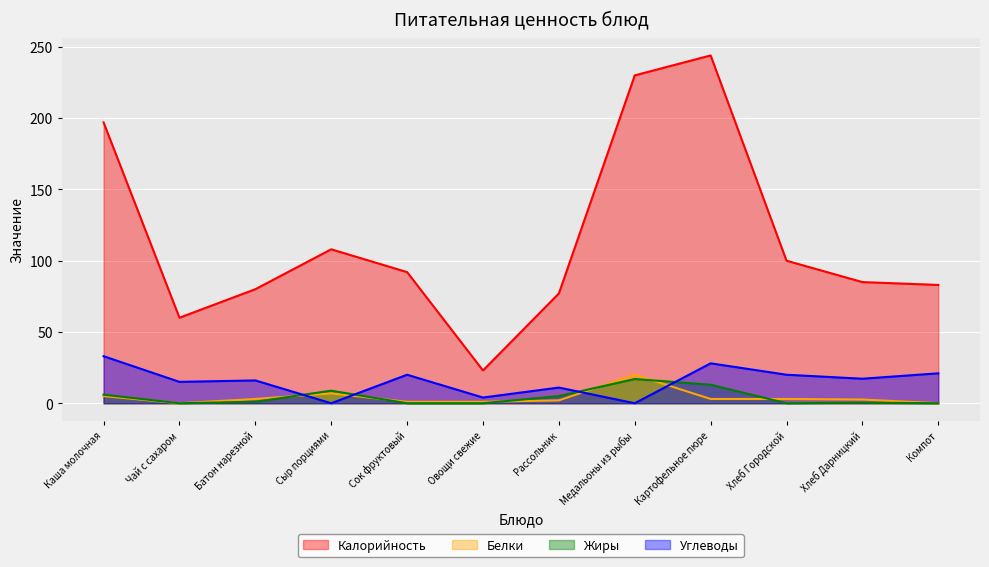

Which has a higher value, Хлеб Дарницкий or Картофельное пюре?

Картофельное пюре